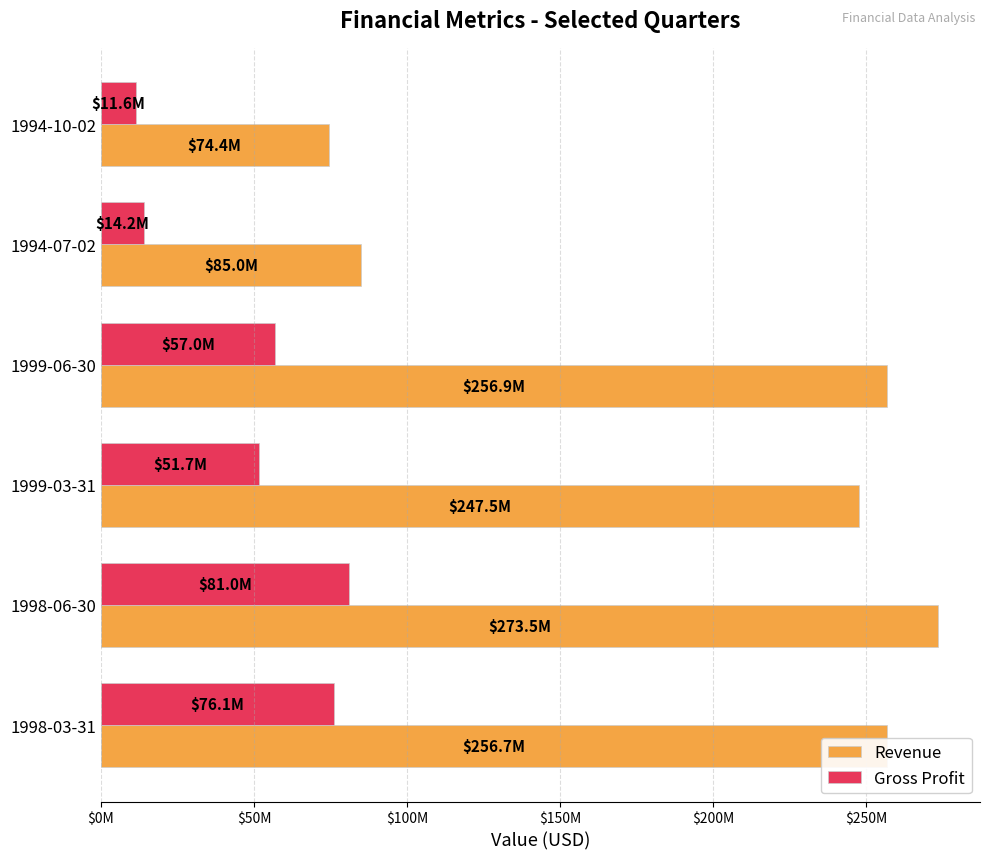

What are all the series names shown in the legend?

Revenue, Gross Profit